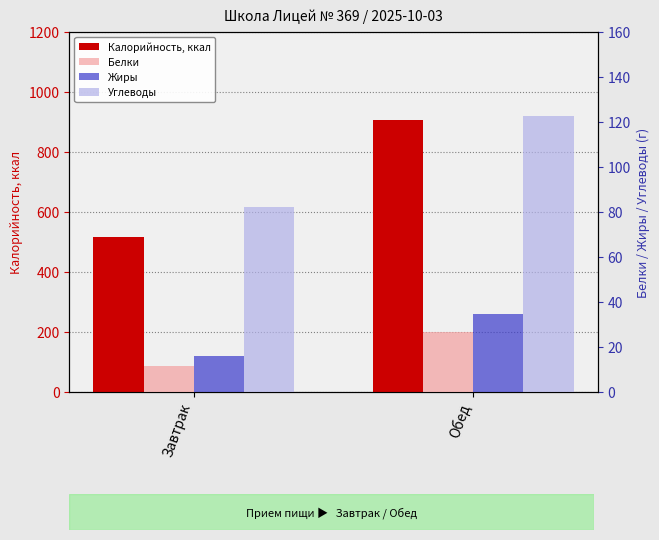

Are the bars horizontal?

No